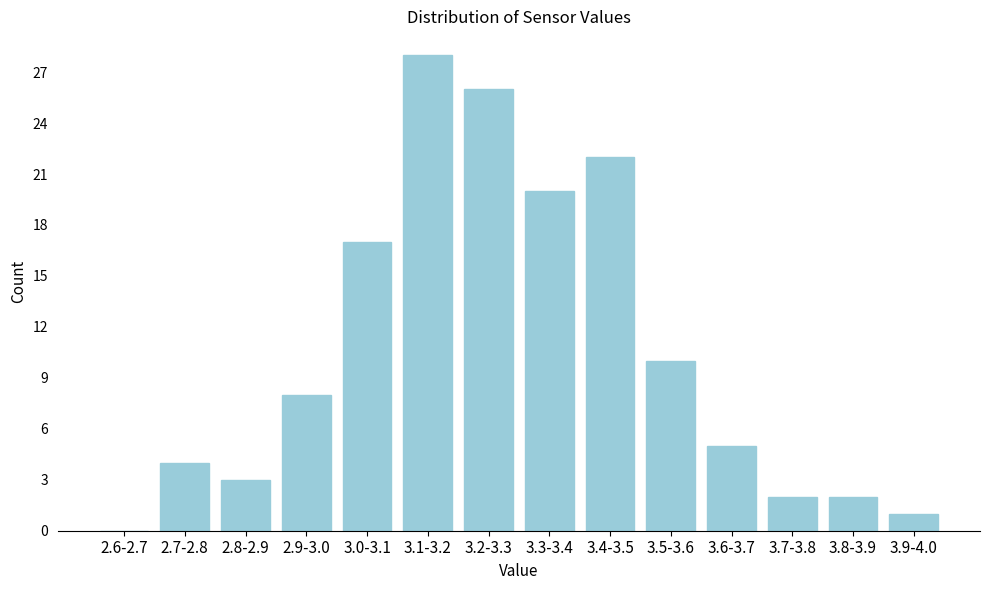

Reading left to right, list all the values displayed in this chart.

2.6-2.7=0	2.7-2.8=4	2.8-2.9=3	2.9-3.0=8	3.0-3.1=17	3.1-3.2=28	3.2-3.3=26	3.3-3.4=20	3.4-3.5=22	3.5-3.6=10	3.6-3.7=5	3.7-3.8=2	3.8-3.9=2	3.9-4.0=1